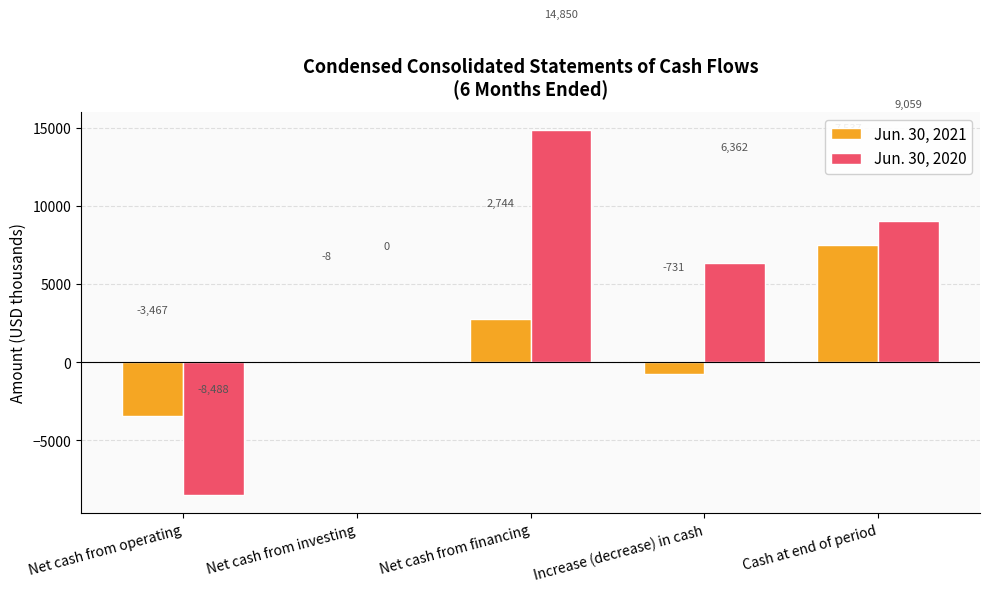

Reading left to right, transcribe all the data shown in this chart.

Jun. 30, 2021: -3467	-8	2744	-731	7537
Jun. 30, 2020: -8488	0	14850	6362	9059